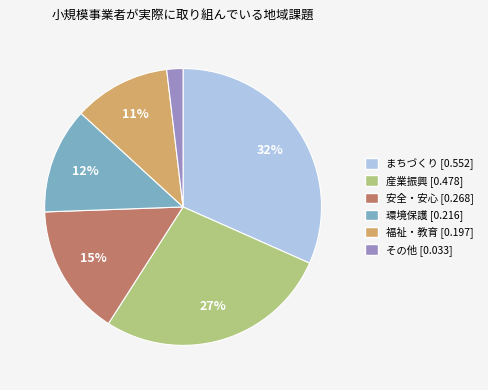

To the nearest percent, what portion does 環境保護 represent?

12%